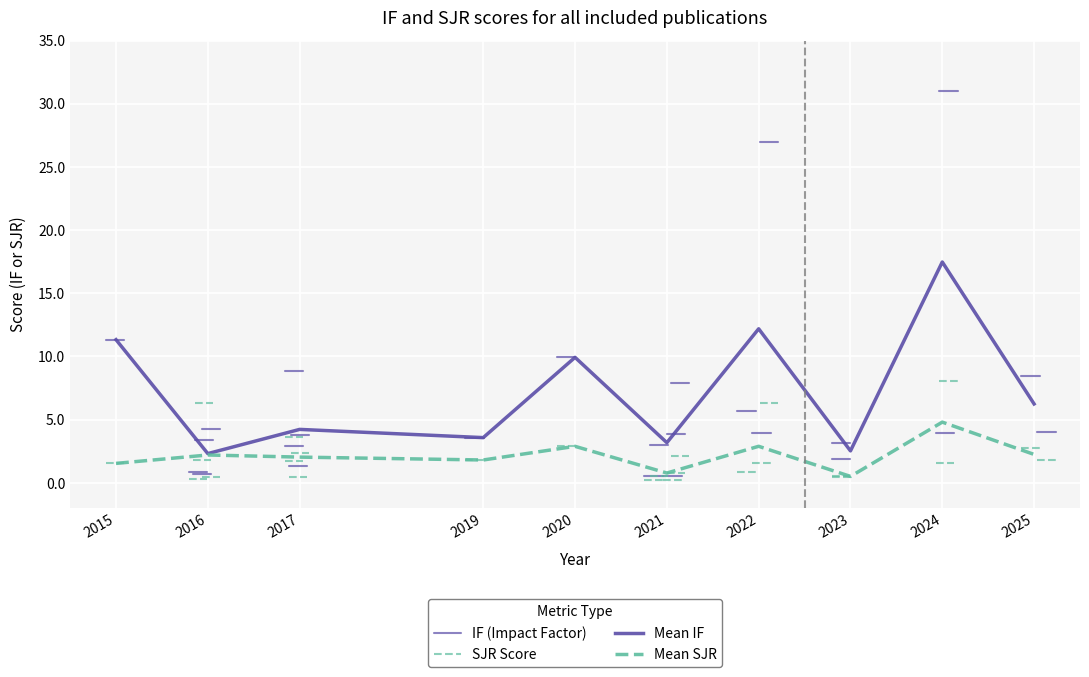

How many interior local valleys does the IF series have?

6